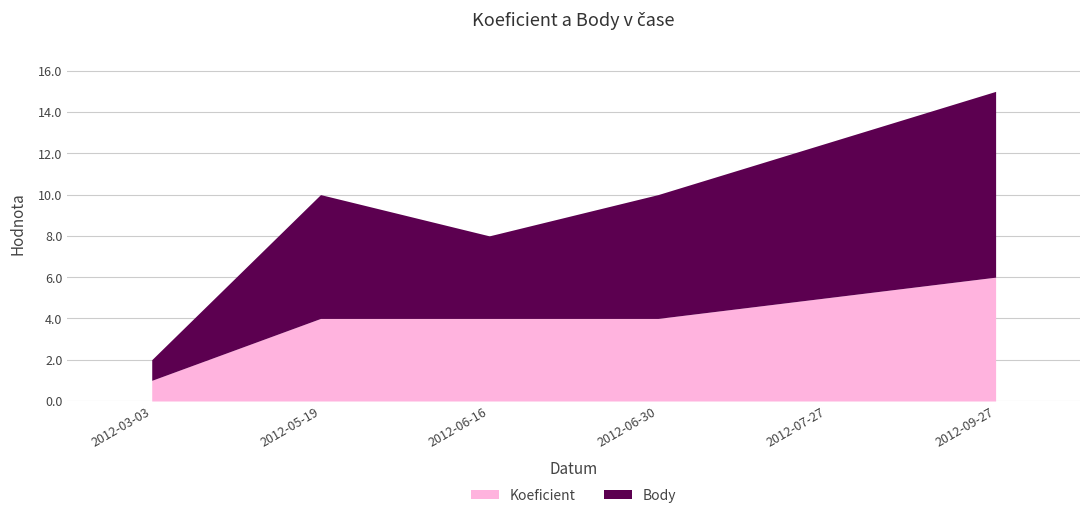

List the labels in order of Body value, largest first.

2012-09-27, 2012-07-27, 2012-05-19, 2012-06-30, 2012-06-16, 2012-03-03